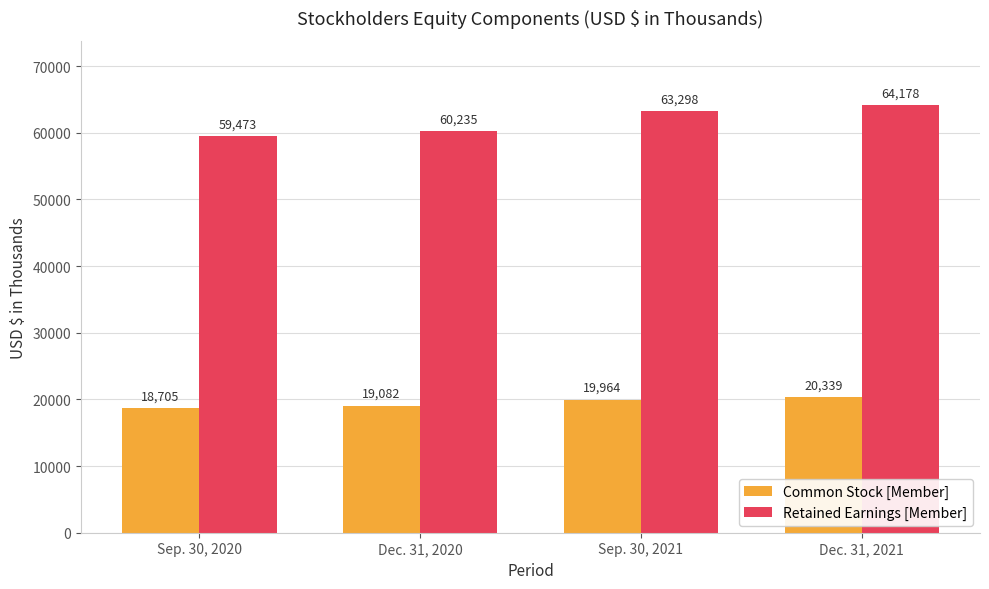

What is the difference between the highest and lowest values at Sep. 30, 2020?

40768